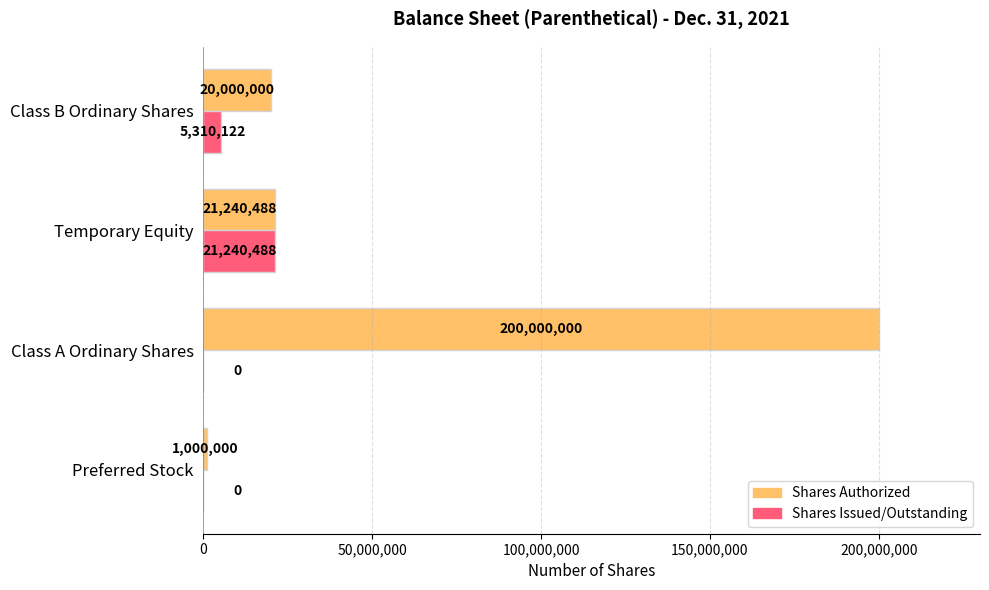

How many categories are shown in the chart?

4